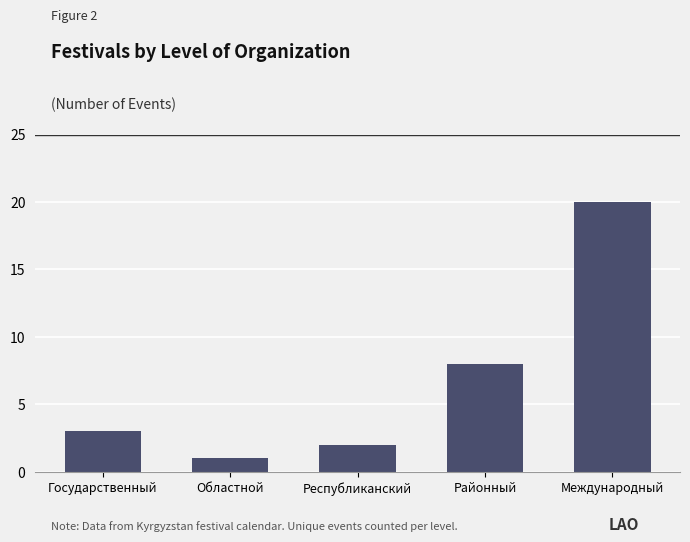

What is the difference between the second highest and minimum values?

7